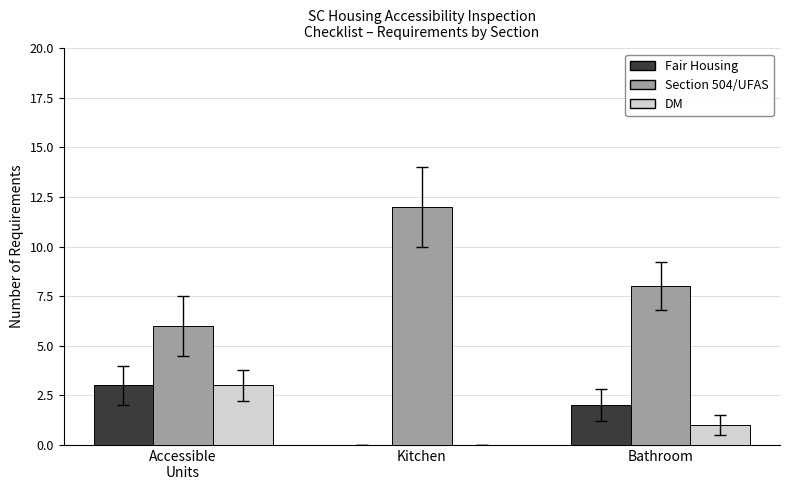

What is the sum of the Section 504/UFAS values at Kitchen and Bathroom?

20